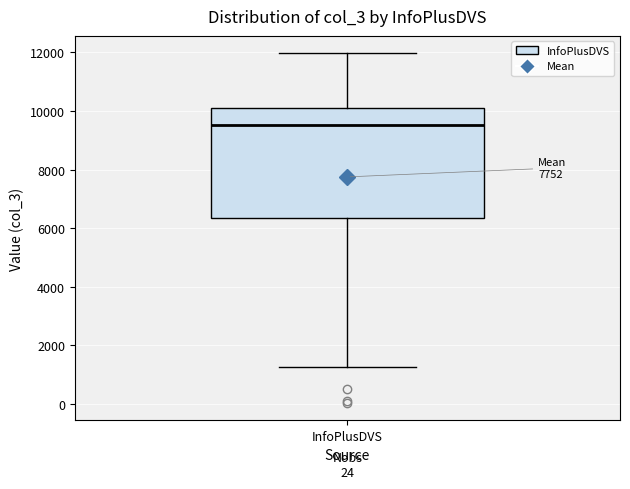

Transcribe this box plot: give where the median line is, the range the box spans, and where the two whiskers end, as read against the y-axis. The values are not printed on the chart, so give them approximately, as read against the axis.

median 9600, box 6400 to 10200, whiskers 1200 to 12000